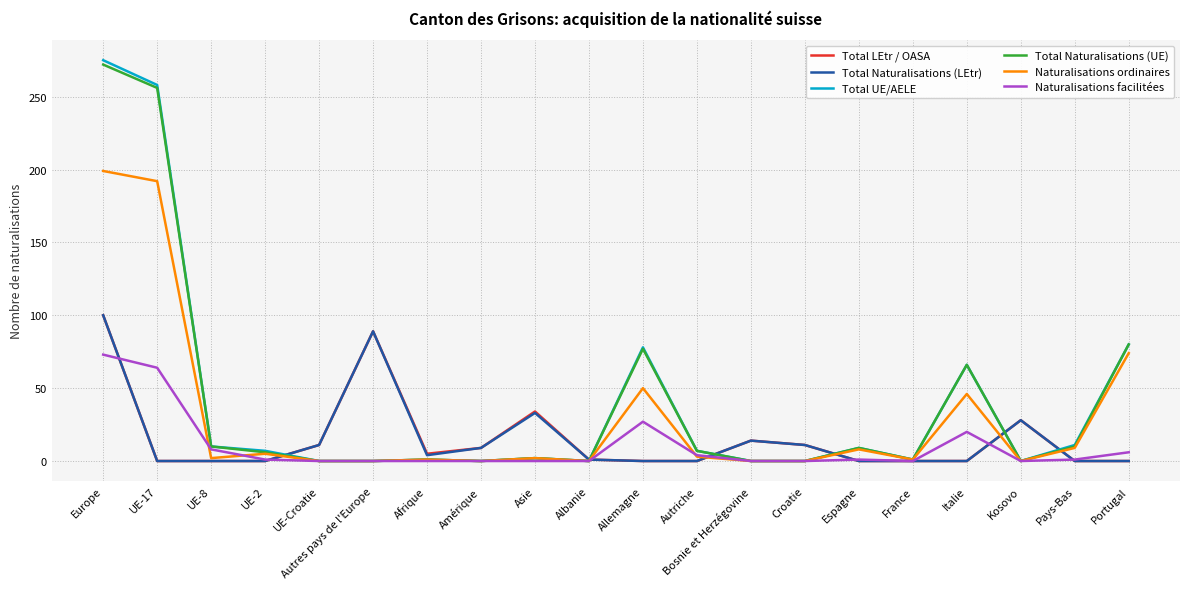

What are all the series names shown in the legend?

Total LEtr / OASA, Total Naturalisations (LEtr), Total UE/AELE, Total Naturalisations (UE), Naturalisations ordinaires, Naturalisations facilitées